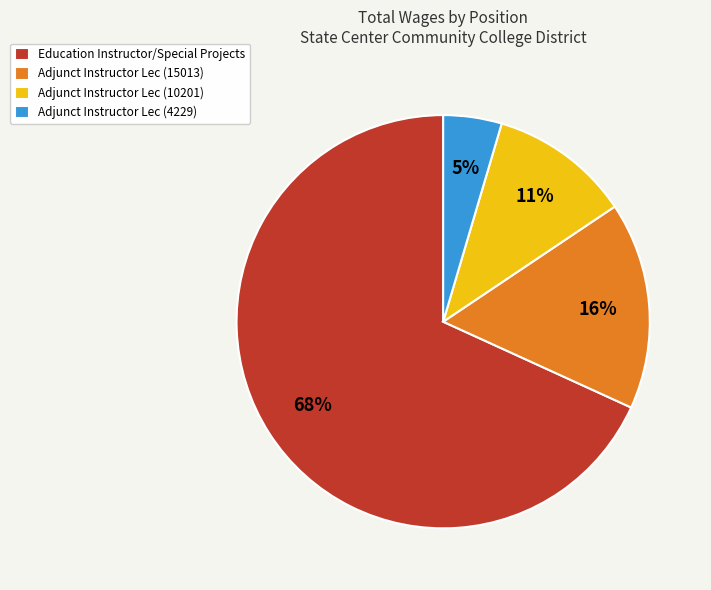

Rank the categories by value from lowest to highest.

Adjunct Instructor Lec (4229), Adjunct Instructor Lec (10201), Adjunct Instructor Lec (15013), Education Instructor/Special Projects